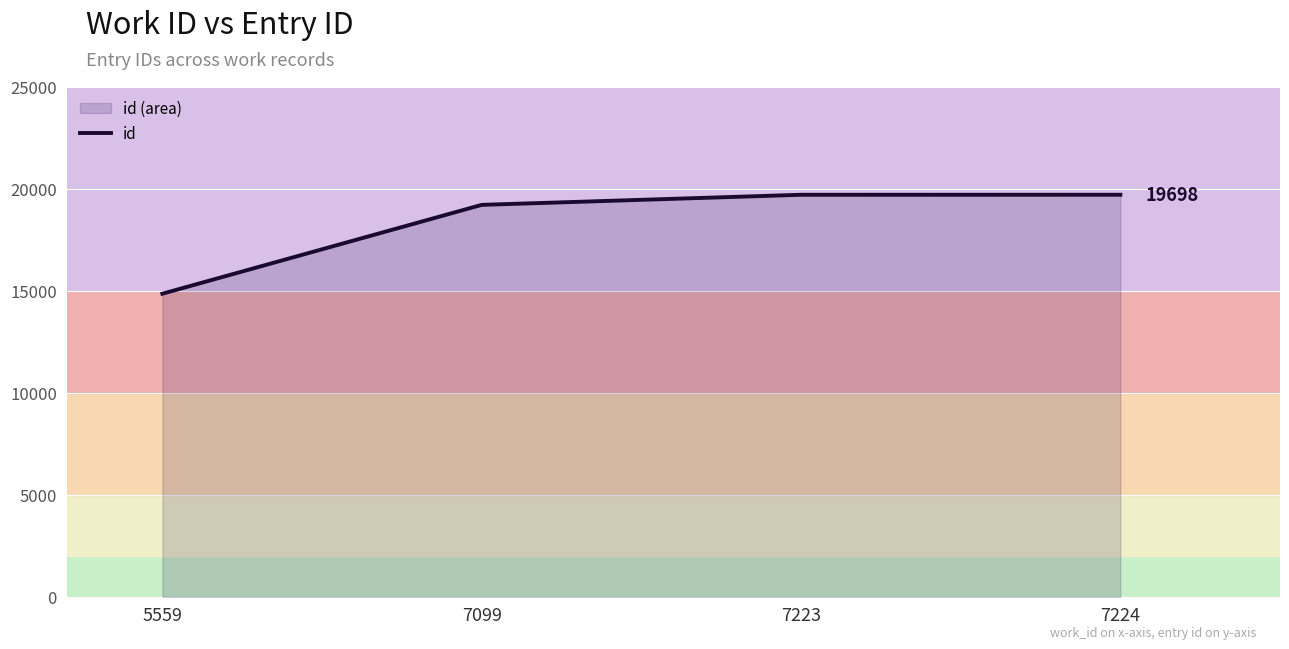

Rank the categories by value from lowest to highest.

5559, 7099, 7223, 7224